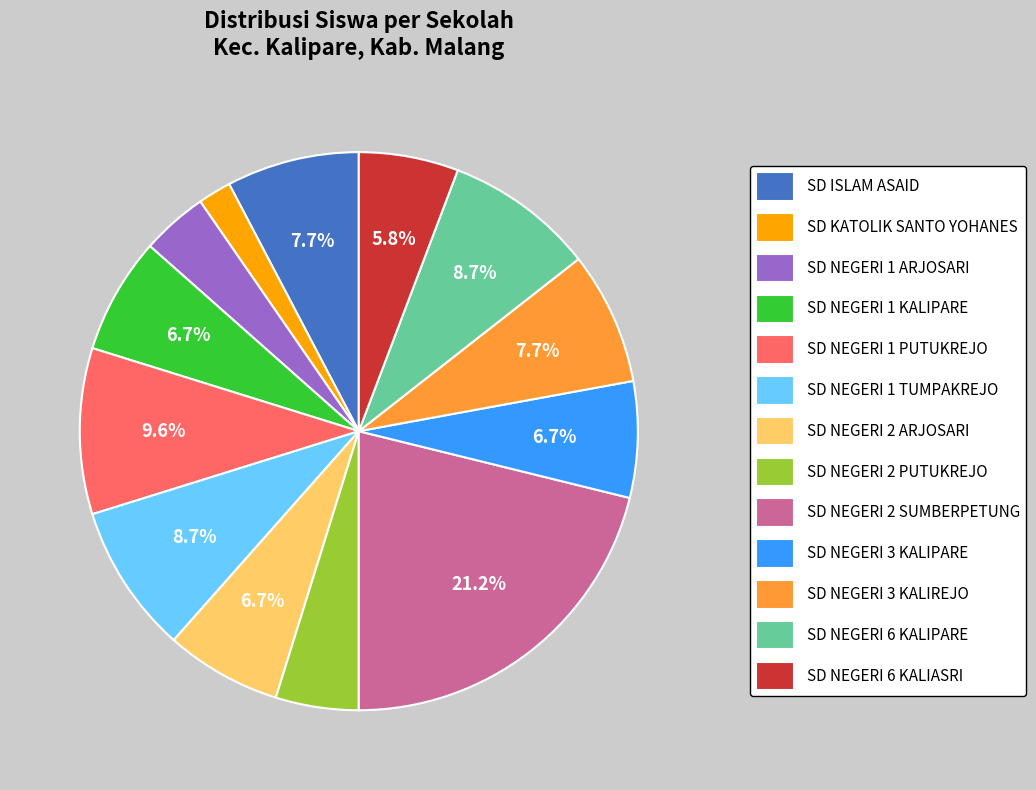

Which slice is the smallest?

SD KATOLIK SANTO YOHANES